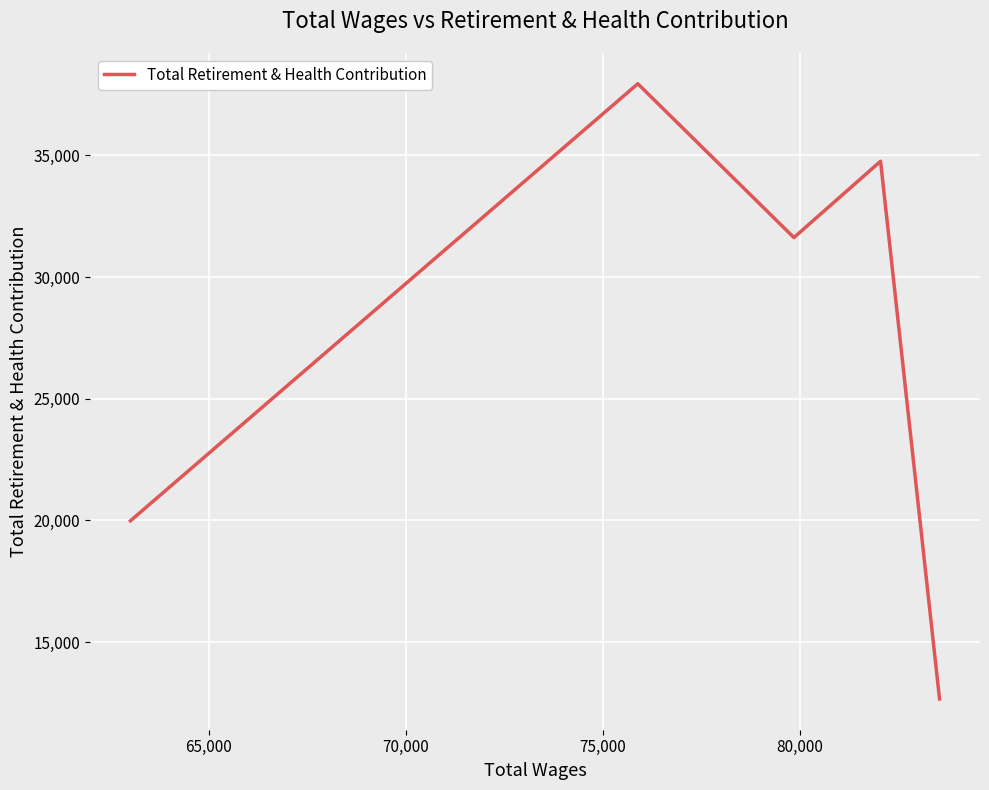

What is the maximum value shown in the chart?

37948